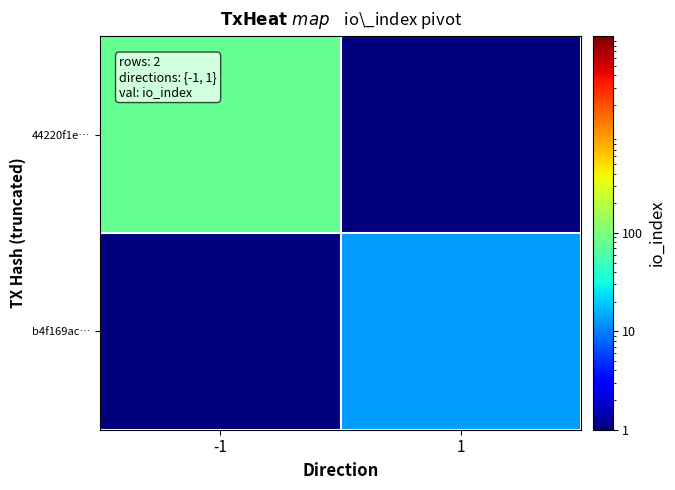

Reading right to left, list all the values displayed in this chart.

44220f1e…: 1=0.5	-1=75.0
b4f169ac…: 1=13.0	-1=0.5